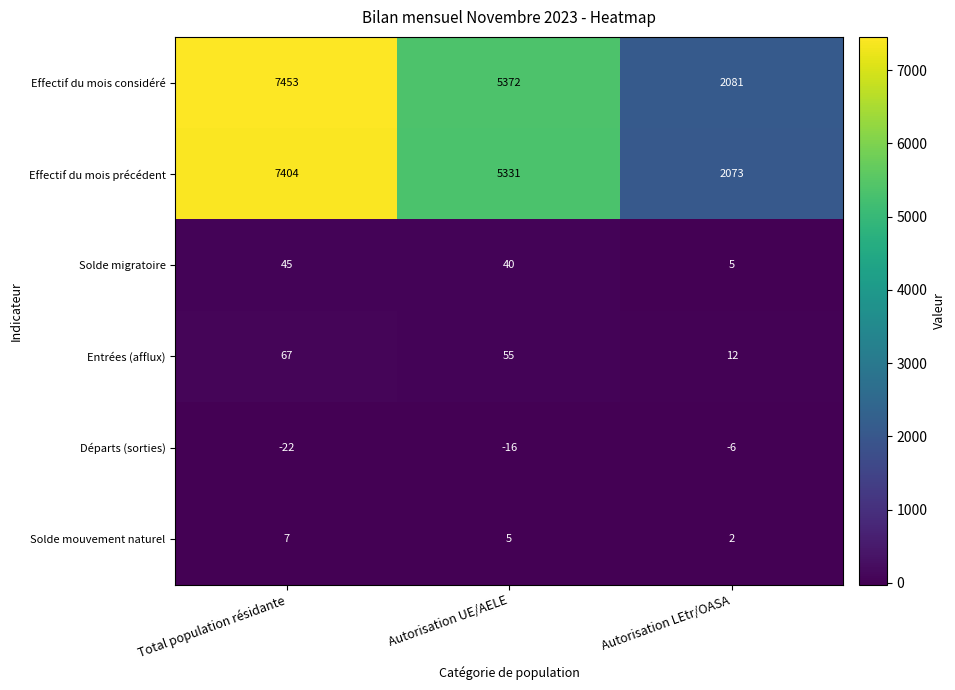

What is the sum of all Solde migratoire values?

90